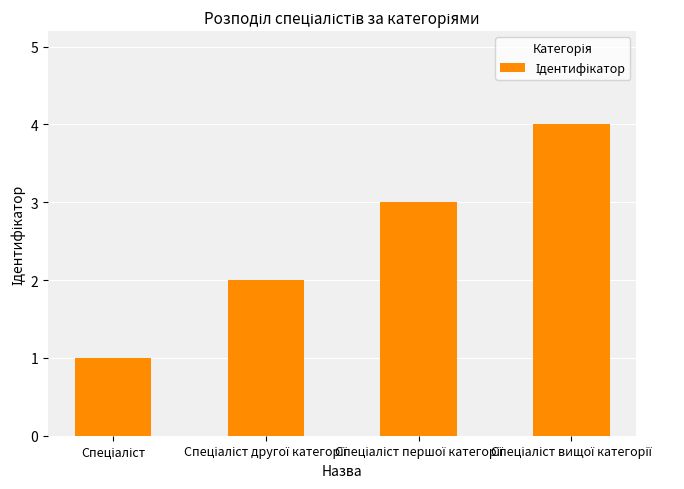

Are the bars horizontal?

No